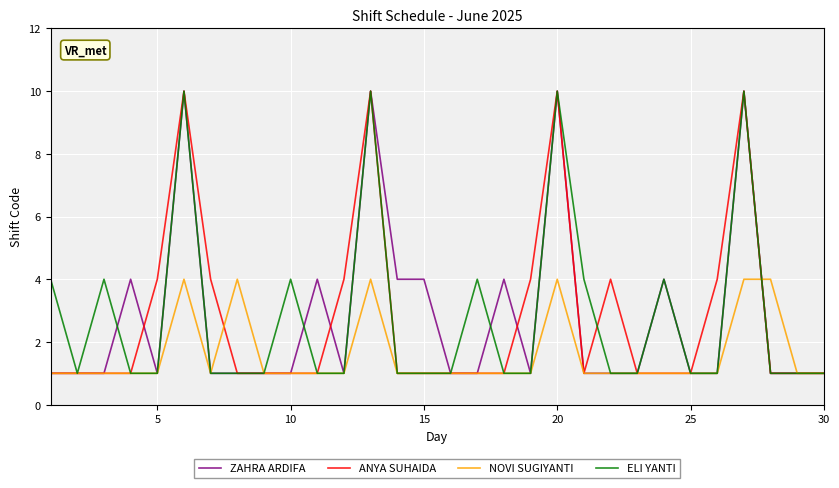

Reading left to right, transcribe all the data shown in this chart.

ZAHRA ARDIFA: 1	1	1	4	1	10	1	1	1	1	4	1	10	4	4	1	1	4	1	10	1	1	1	4	1	1	10	1	1	1
ANYA SUHAIDA: 1	1	1	1	4	10	4	1	1	1	1	4	10	1	1	1	1	1	4	10	1	4	1	1	1	4	10	1	1	1
NOVI SUGIYANTI: 1	1	1	1	1	4	1	4	1	1	1	1	4	1	1	1	1	1	1	4	1	1	1	1	1	1	4	4	1	1
ELI YANTI: 4	1	4	1	1	10	1	1	1	4	1	1	10	1	1	1	4	1	1	10	4	1	1	4	1	1	10	1	1	1